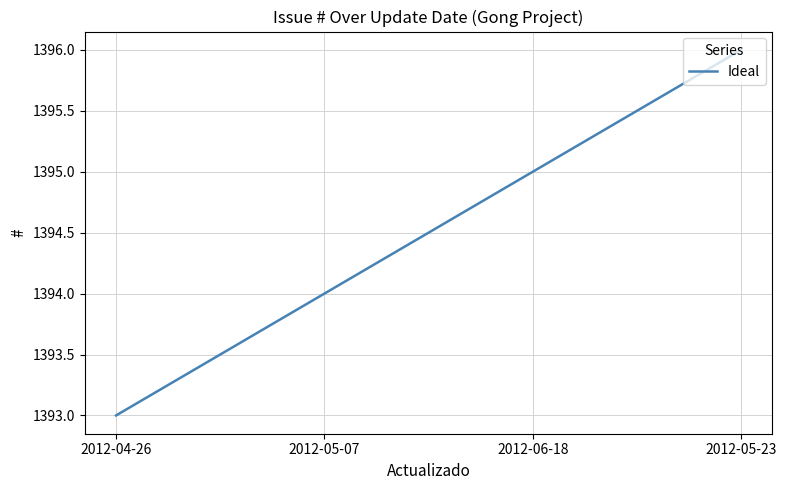

Approximately how many times larger is the value at 2012-06-18 compared to 2012-05-07?

1.0